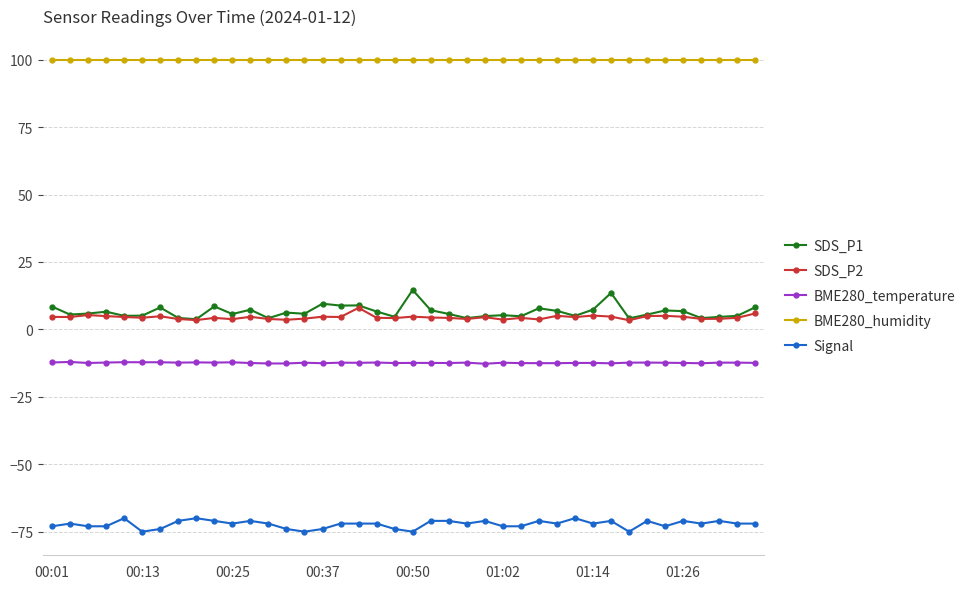

Which series has the largest total across all categories?

BME280_humidity